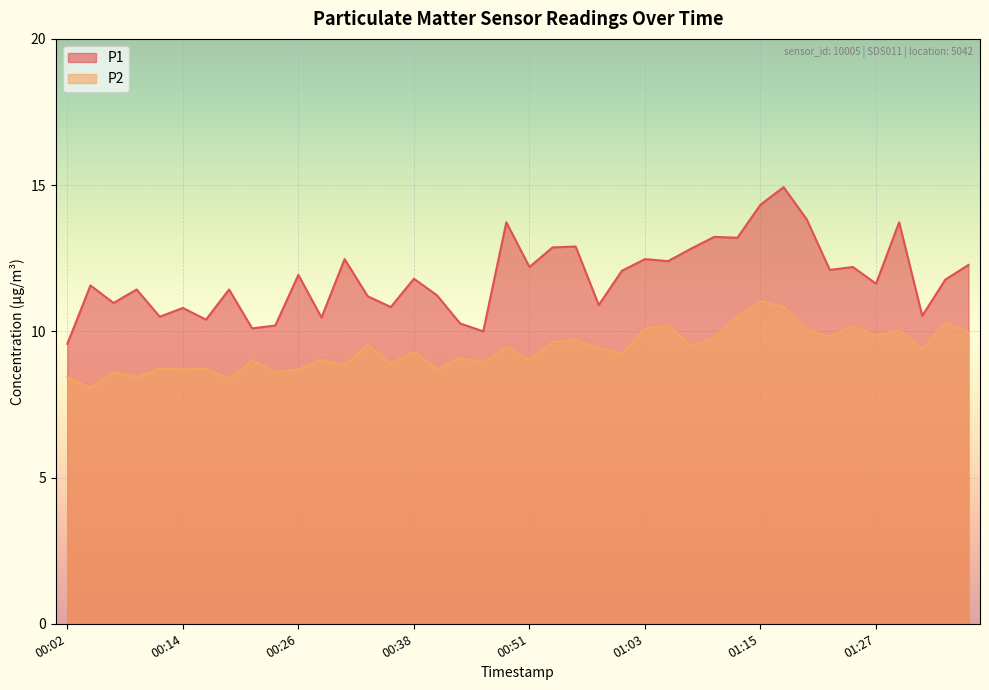

True or false: P1 has a value of 3.5 at 01:03.

False